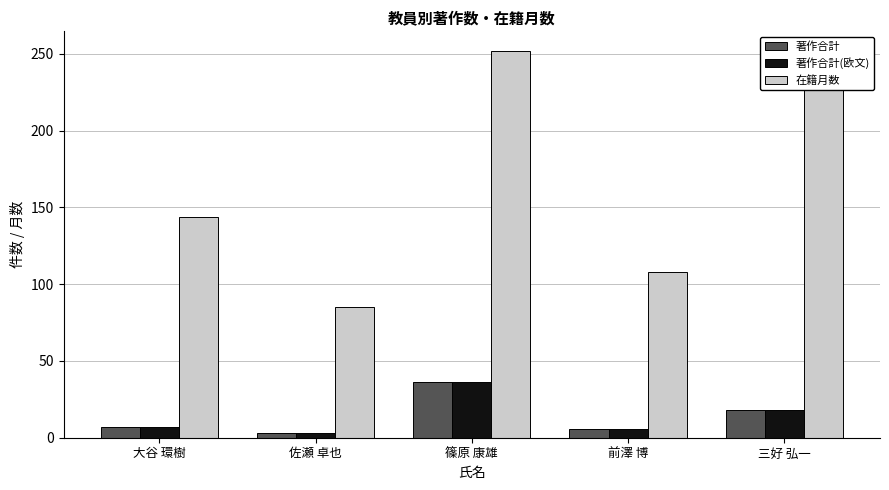

Read the 在籍月数 value at 篠原 康雄.

252